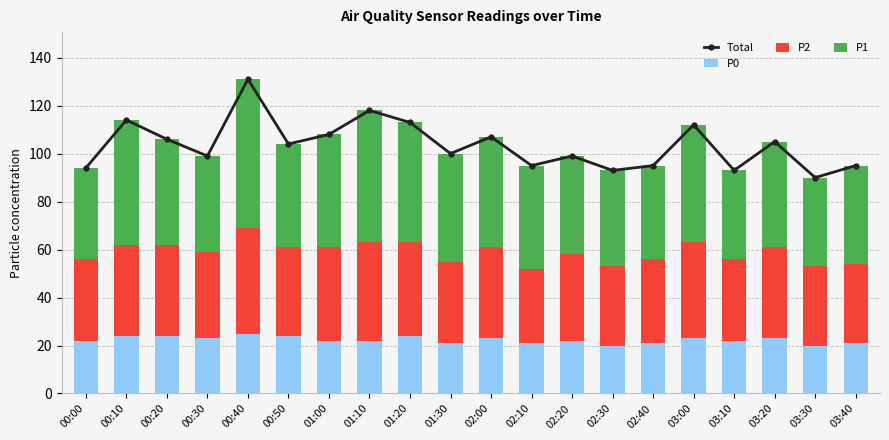

List the labels in order of P1 value, largest first.

00:40, 01:10, 00:10, 01:20, 03:00, 01:00, 02:00, 01:30, 00:20, 03:20, 00:50, 02:10, 02:20, 03:40, 00:30, 02:30, 02:40, 00:00, 03:10, 03:30